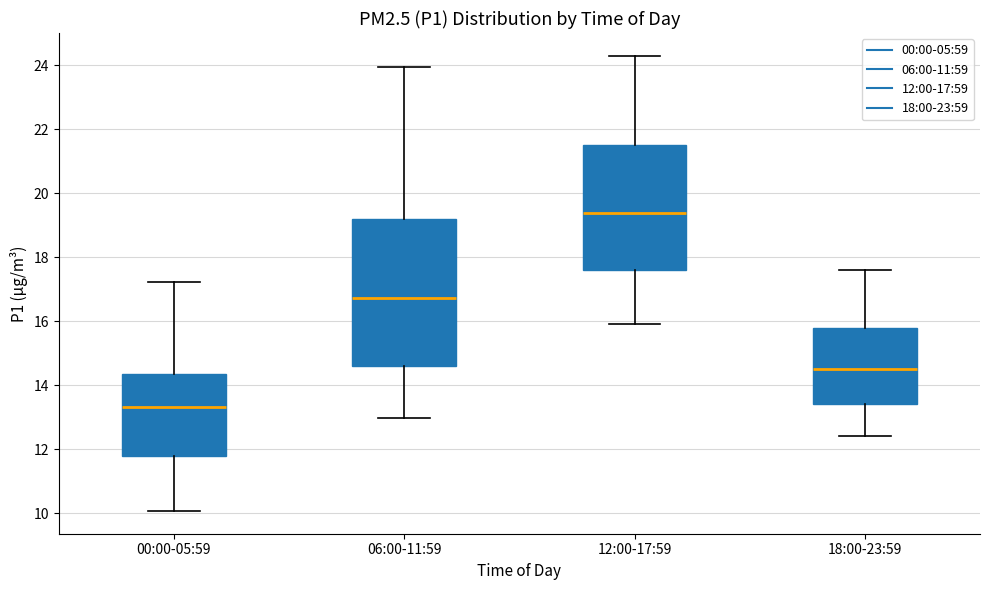

Which box has the lowest median line?

00:00-05:59